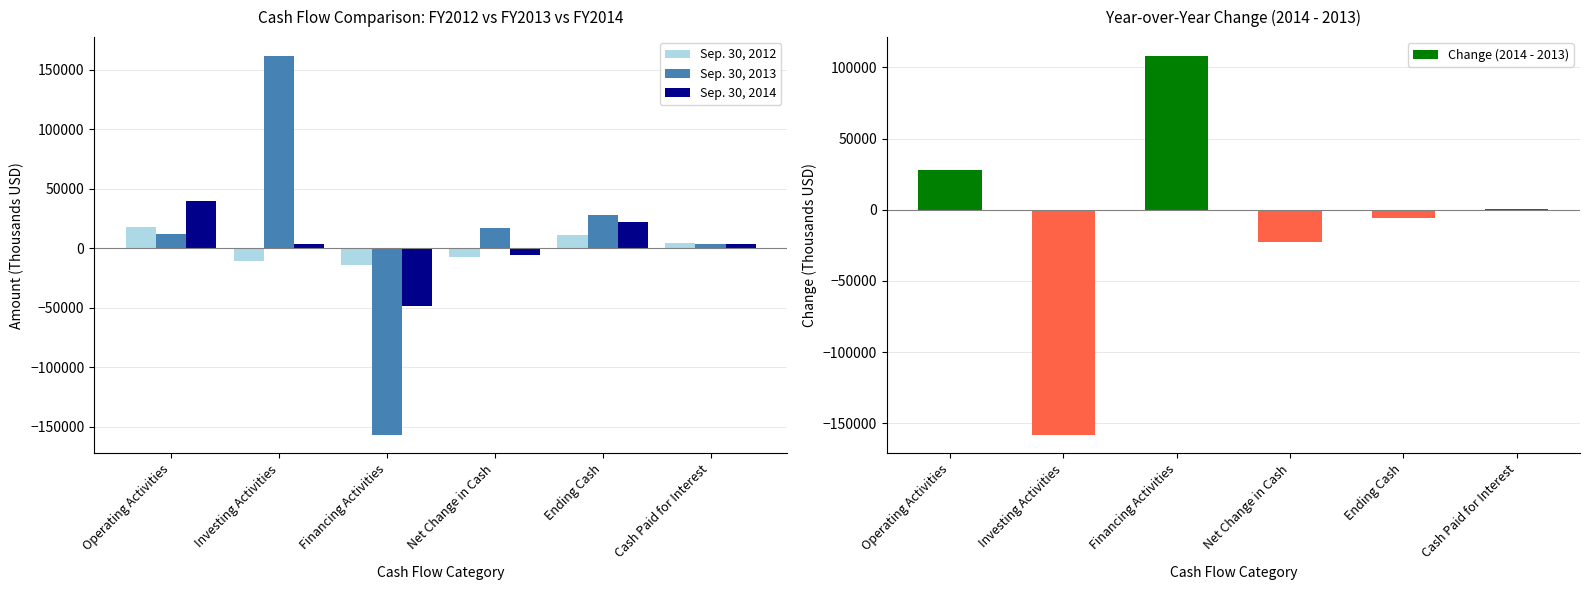

Which series has the largest total across all categories?

Sep. 30, 2013